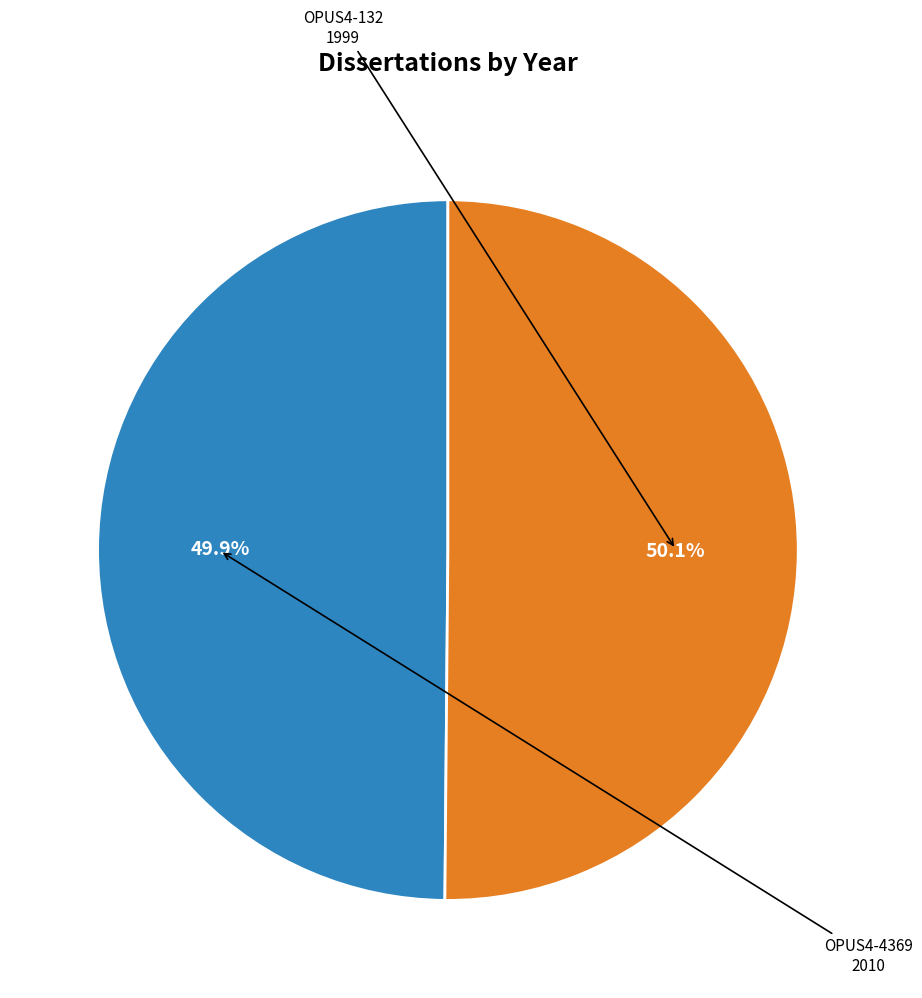

To the nearest percent, what is the combined percentage of OPUS4-132 and OPUS4-4369?

100%